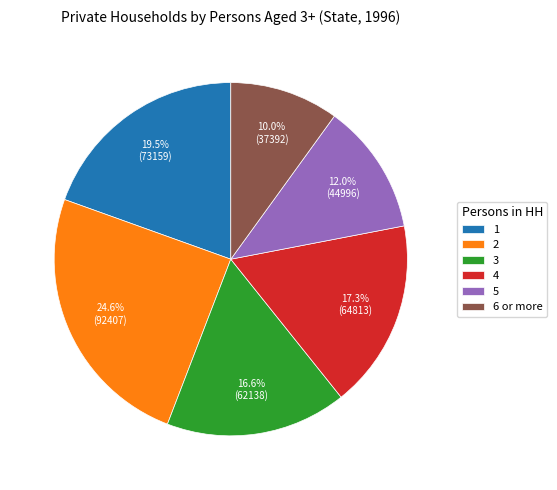

The 2 slice represents 25% of the pie. True or false?

True